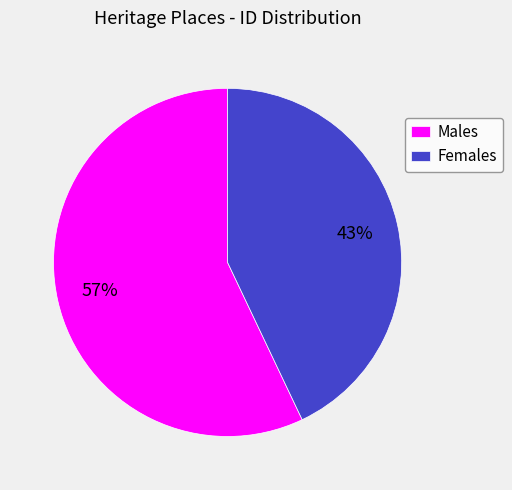

Which has a higher value, Females or Males?

Males